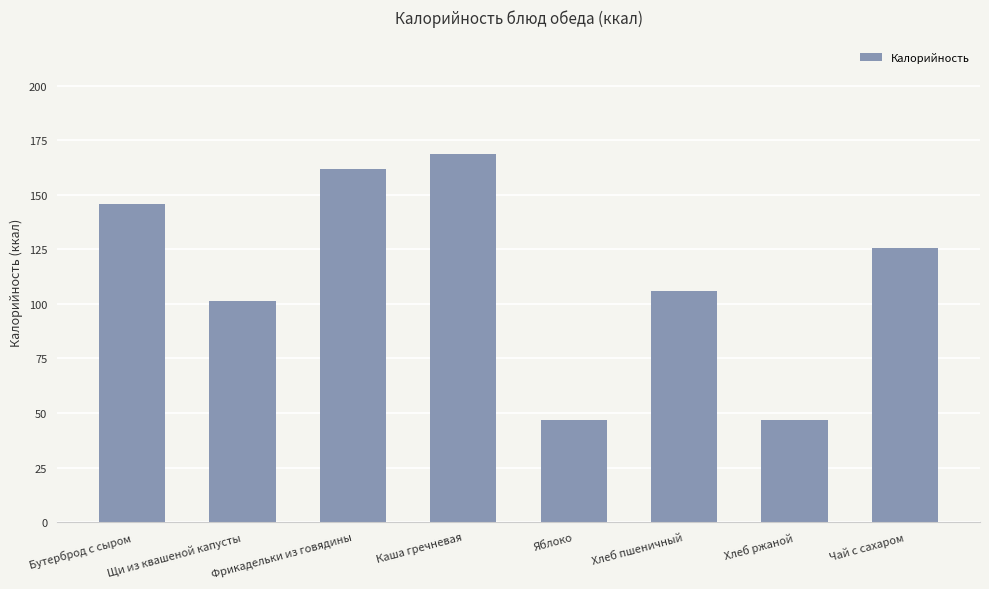

What is the sum of the values at Хлеб ржаной and Бутерброд с сыром?

192.8